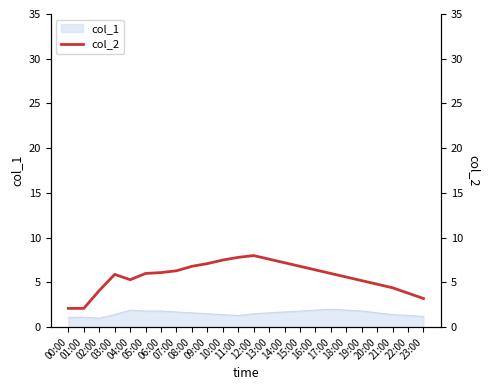

How many values exceed 6?

11